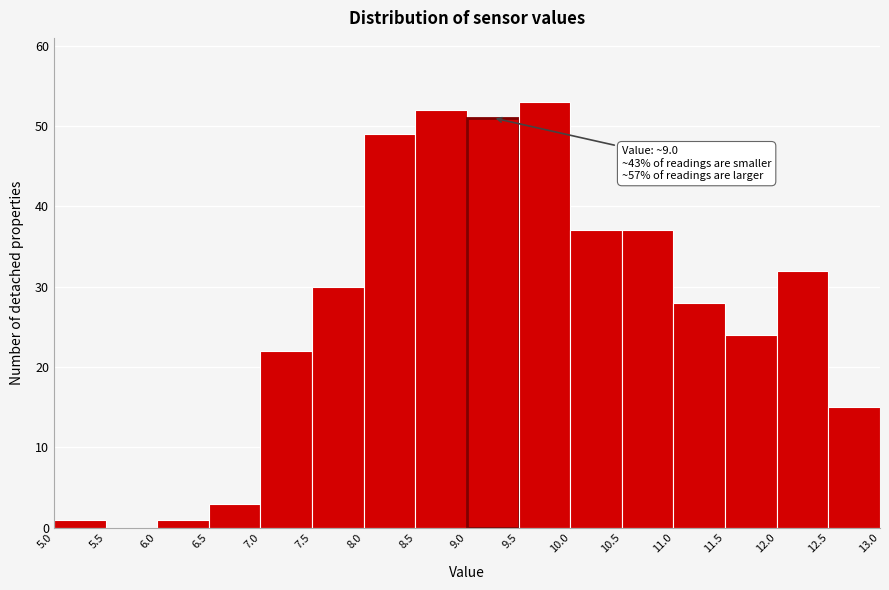

Over which range of the x-axis is the bar tallest?

9.5 to 10.0